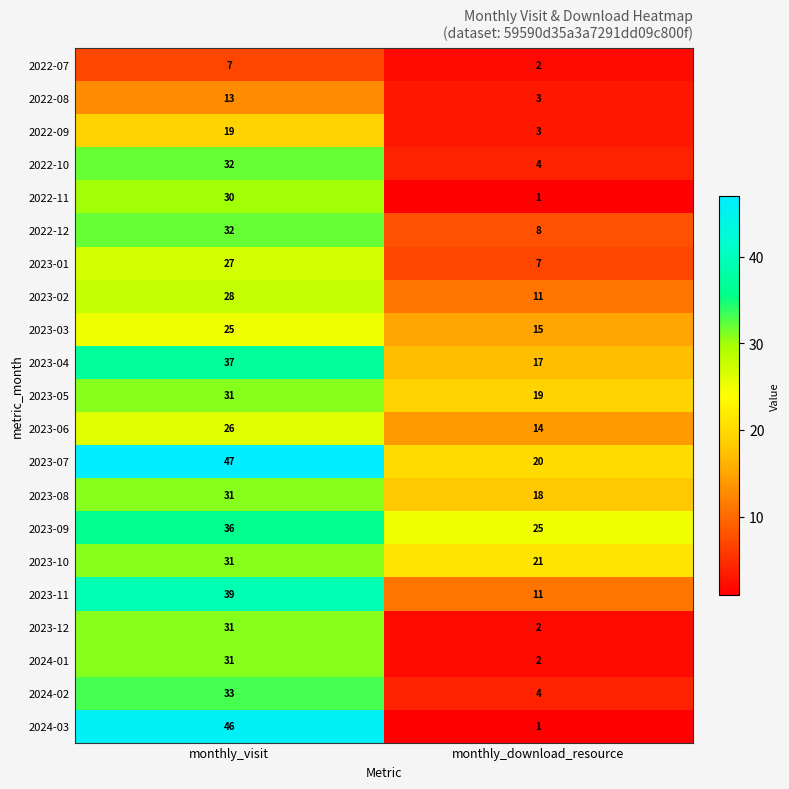

At which category does the chart reach its minimum across all series?

monthly_download_resource